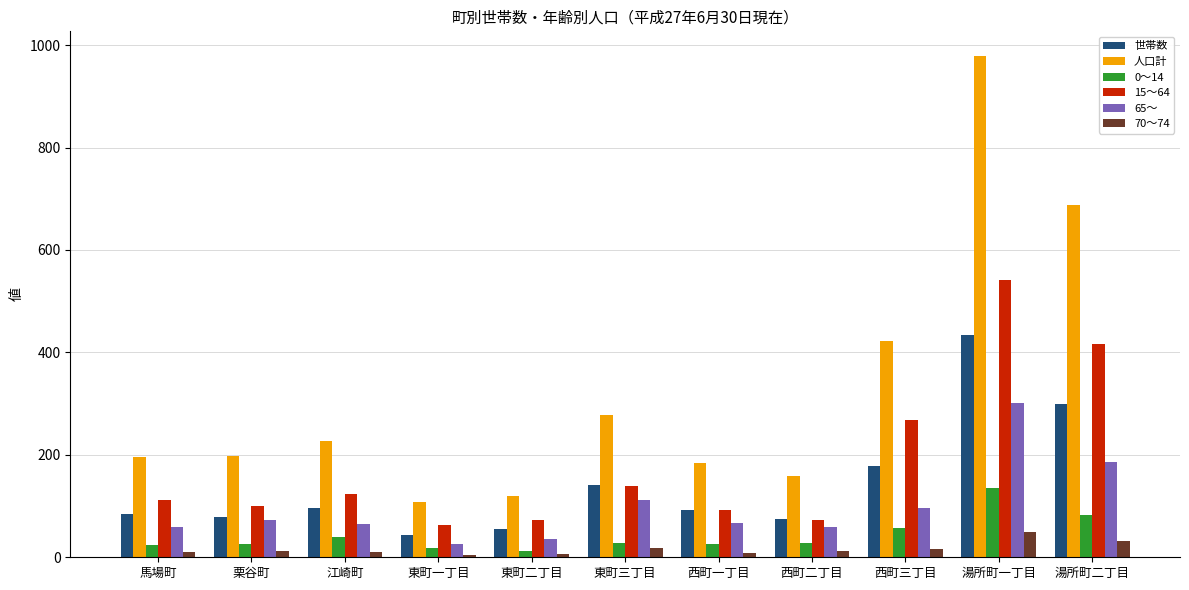

How many values in the 65～ series are below 66?

5